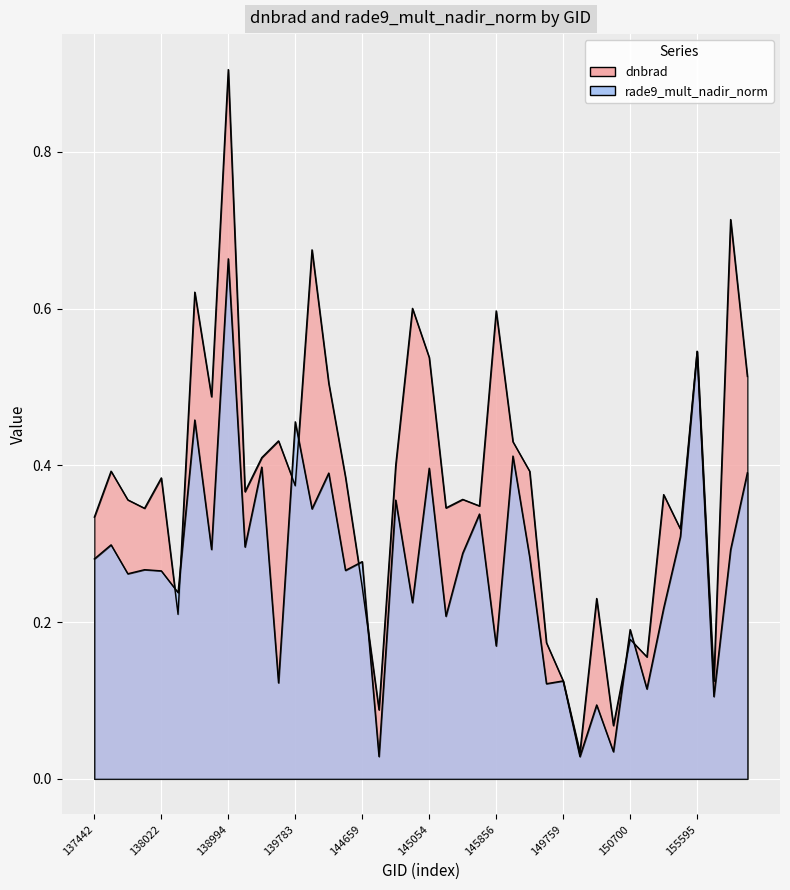

At which category does rade9_mult_nadir_norm reach its first local peak?

137631